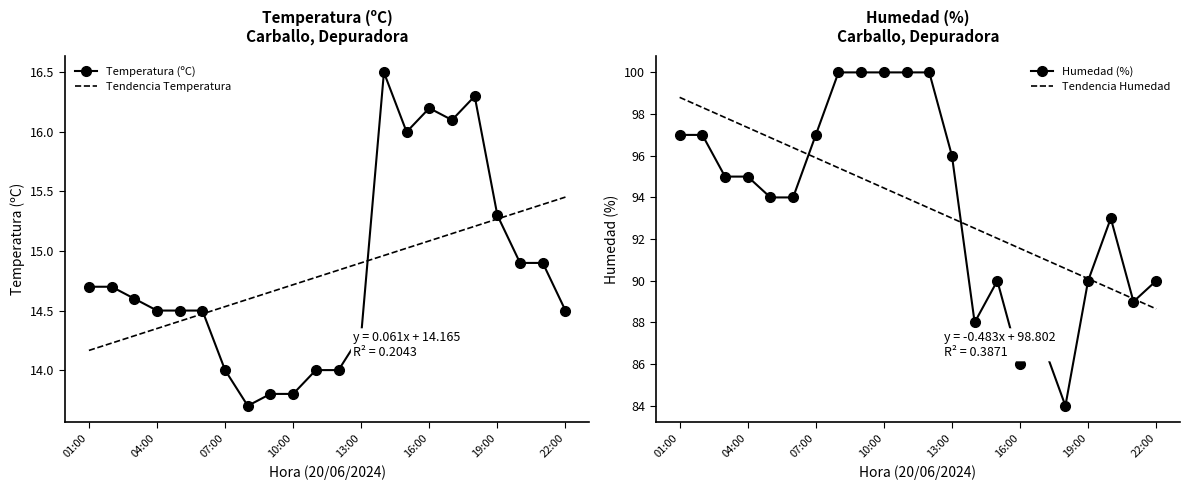

What is the minimum value for Temperatura (ºC)?

13.7